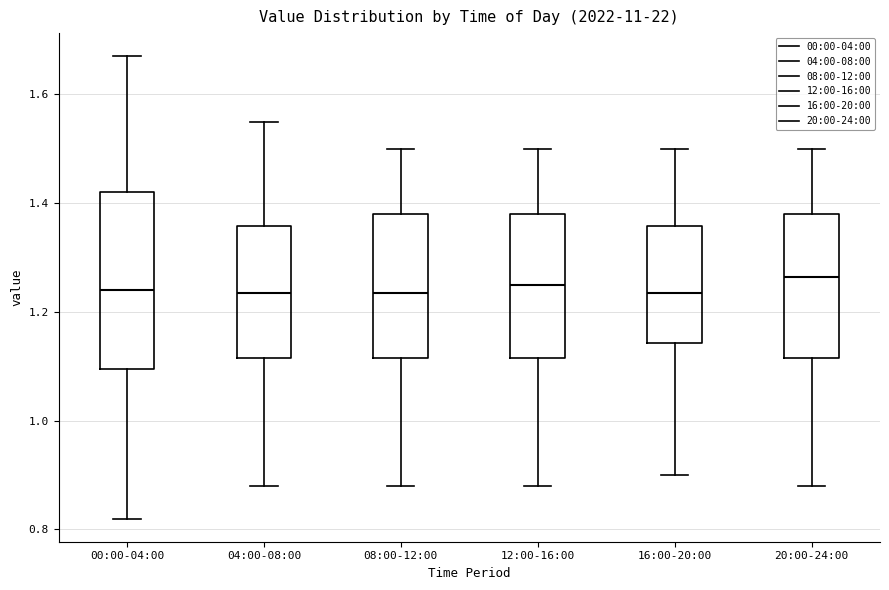

Comparing the boxes themselves (not the whiskers), which one is the tallest?

00:00-04:00